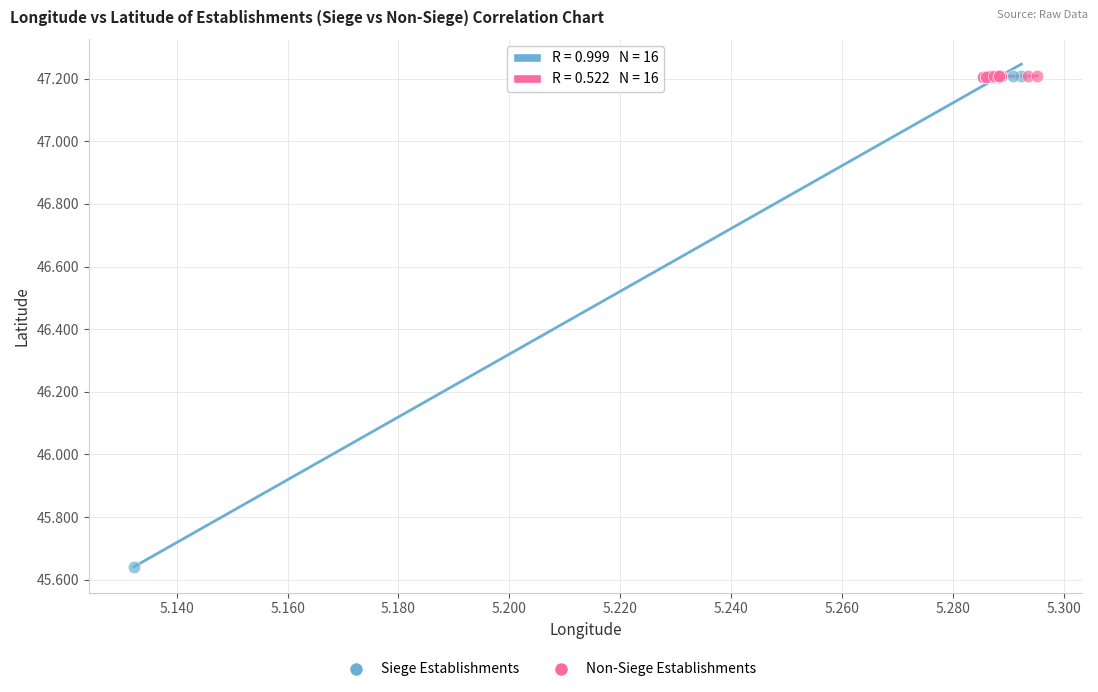

Which series has the widest spread of Y values?

Siege Establishments